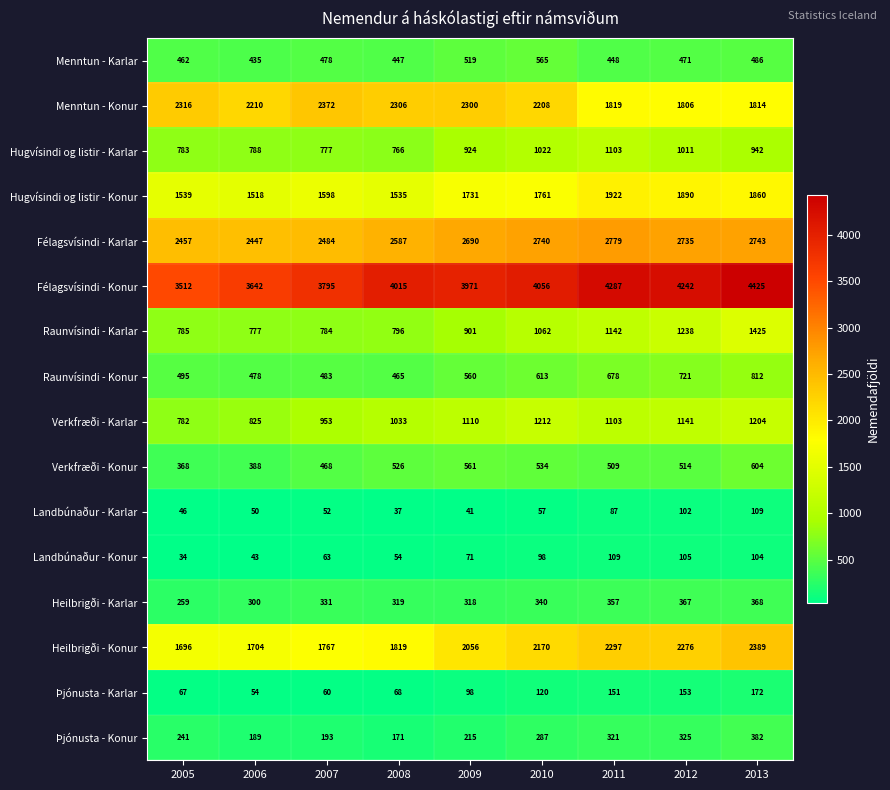

How many categories are shown in the chart?

9